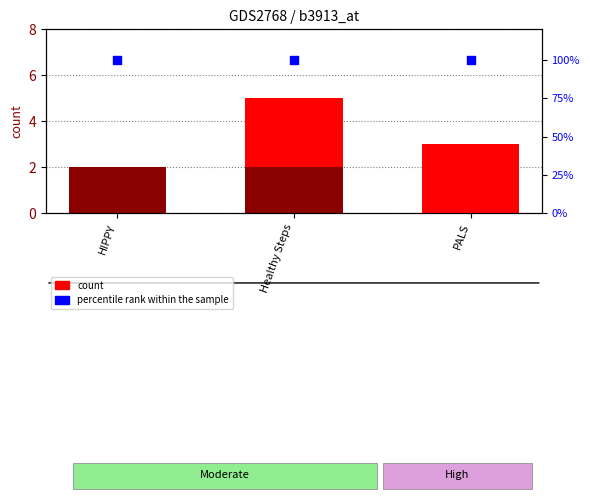

Which series reaches the minimum Y coordinate?

count (Moderate)